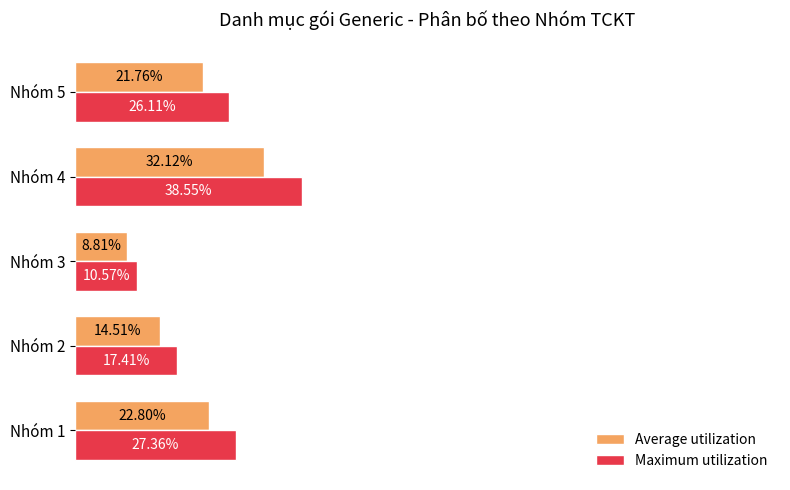

Rank the series by their average value, from lowest to highest.

Average utilization, Maximum utilization